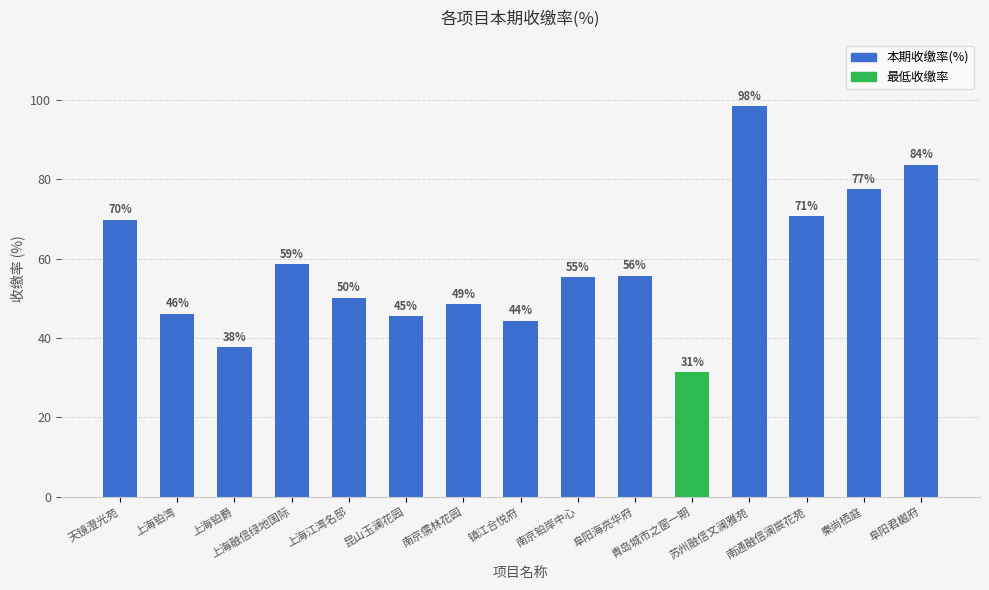

Is it true that the value at 上海铂湾 is 23.3?

False